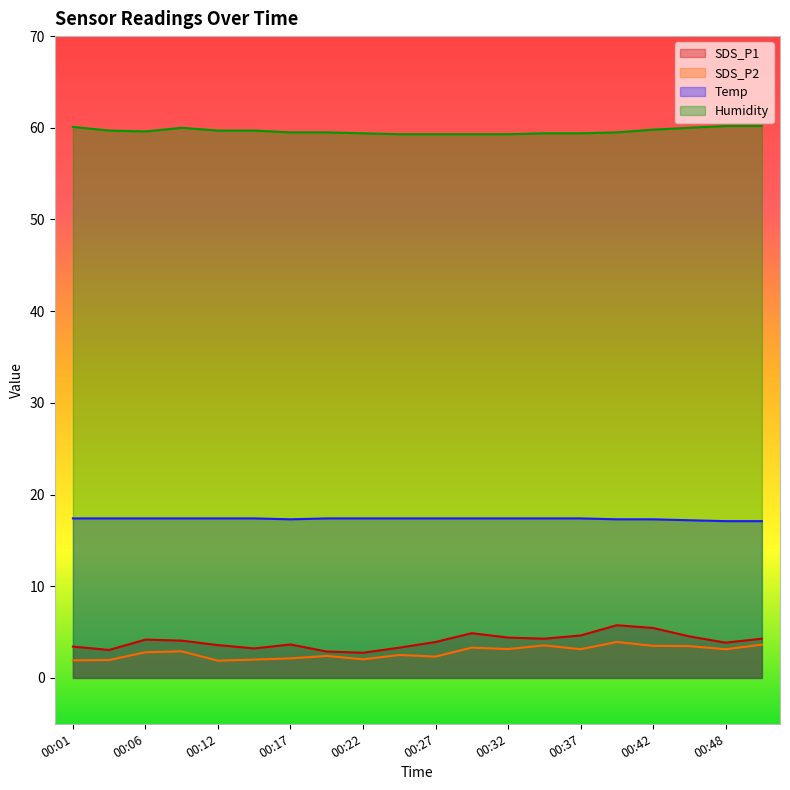

Reading left to right, transcribe all the data shown in this chart.

SDS_P1: 3.4	3.0	4.2	4.1	3.6	3.2	3.6	2.9	2.8	3.3	3.9	4.9	4.4	4.3	4.6	5.8	5.5	4.5	3.9	4.3
SDS_P2: 1.9	1.9	2.8	2.9	1.9	2.0	2.1	2.4	2.0	2.5	2.3	3.3	3.1	3.5	3.1	3.9	3.5	3.5	3.1	3.6
Temp: 17.4	17.4	17.4	17.4	17.4	17.4	17.3	17.4	17.4	17.4	17.4	17.4	17.4	17.4	17.4	17.3	17.3	17.2	17.1	17.1
Humidity: 60.1	59.7	59.6	60.0	59.7	59.7	59.5	59.5	59.4	59.3	59.3	59.3	59.3	59.4	59.4	59.5	59.8	60.0	60.2	60.2